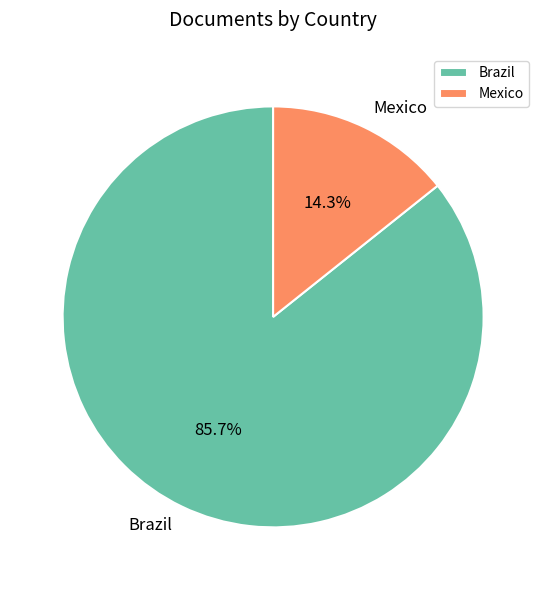

How many slices are in this pie chart?

2